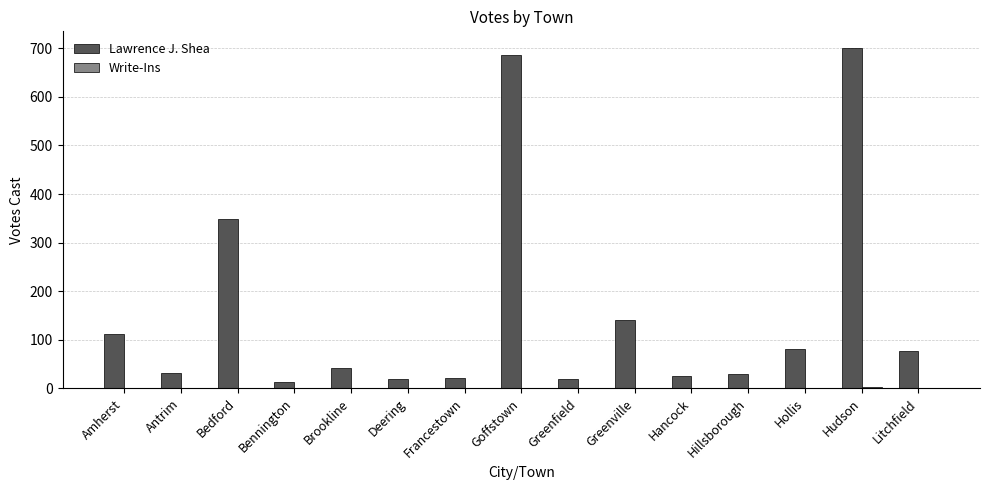

Read the Lawrence J. Shea value at Amherst, to the nearest 10.

110